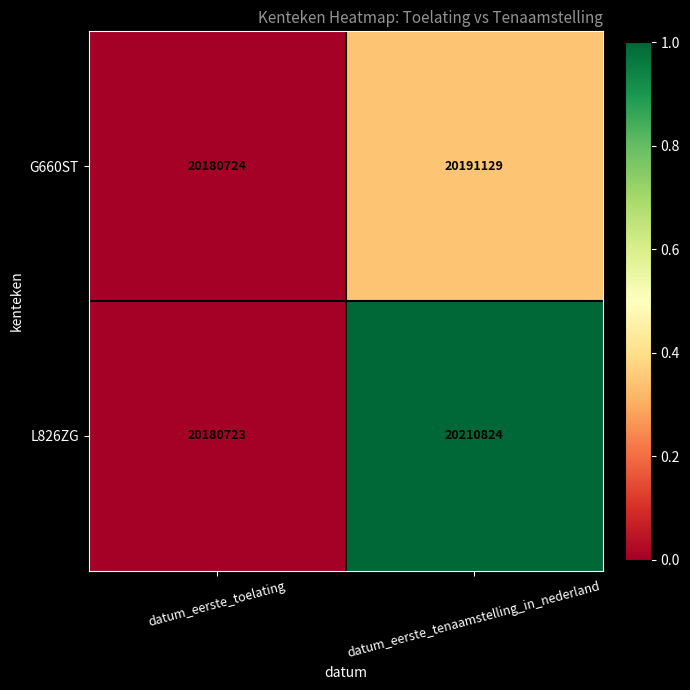

What is the total value across all series at datum_eerste_tenaamstelling_in_nederland?

40401953